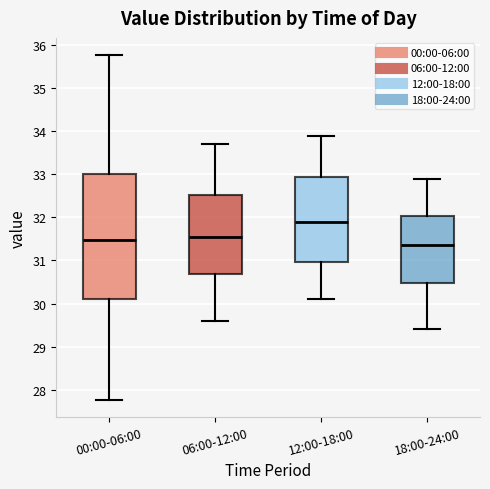

Reading left to right, read every box against the y-axis: the position of its median line, the range the box covers, and the ends of its whiskers. The values are not printed on the chart, so give them approximately, as read against the axis.

00:00-06:00: median 31.5, box 30.1 to 33.0, whiskers 27.8 to 35.8
06:00-12:00: median 31.6, box 30.7 to 32.5, whiskers 29.6 to 33.7
12:00-18:00: median 31.9, box 31.0 to 33.0, whiskers 30.1 to 33.9
18:00-24:00: median 31.4, box 30.5 to 32.0, whiskers 29.4 to 32.9